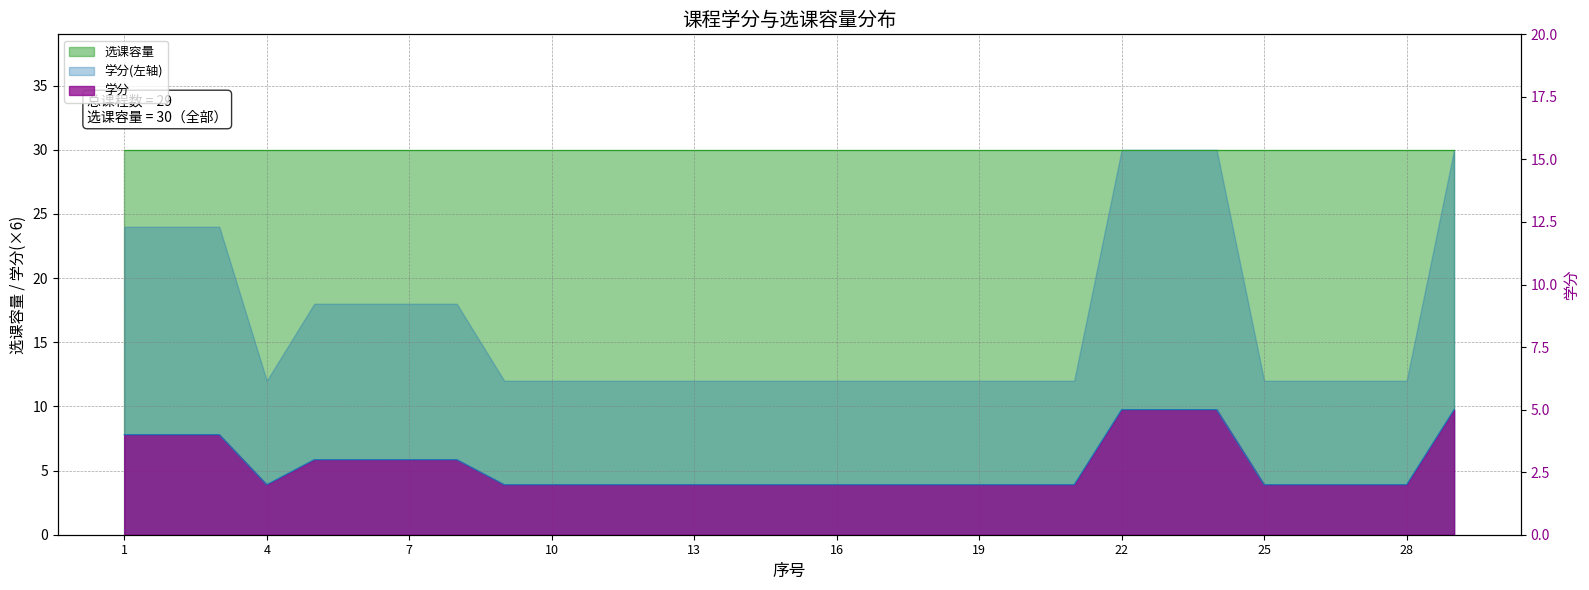

True or false: the data shows 1 at 5.

False